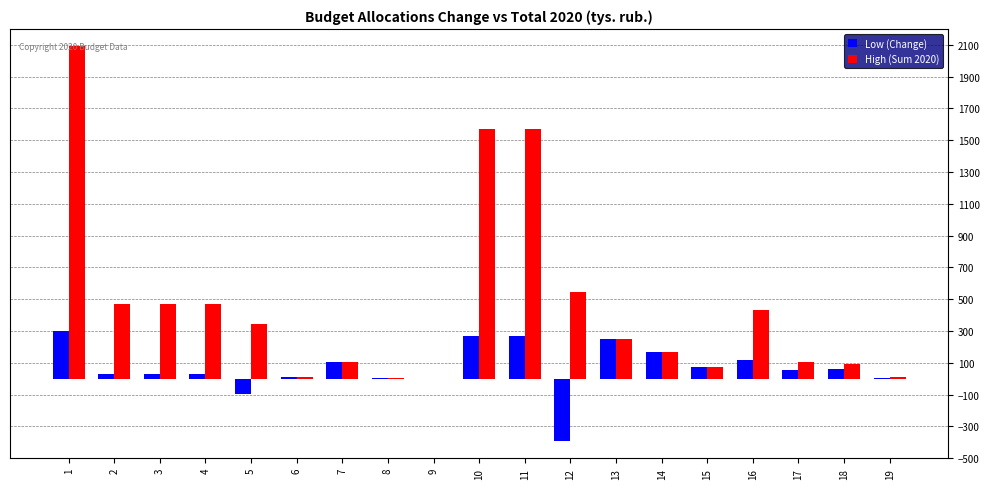

At which label does High (Sum 2020) first exceed 250?

1